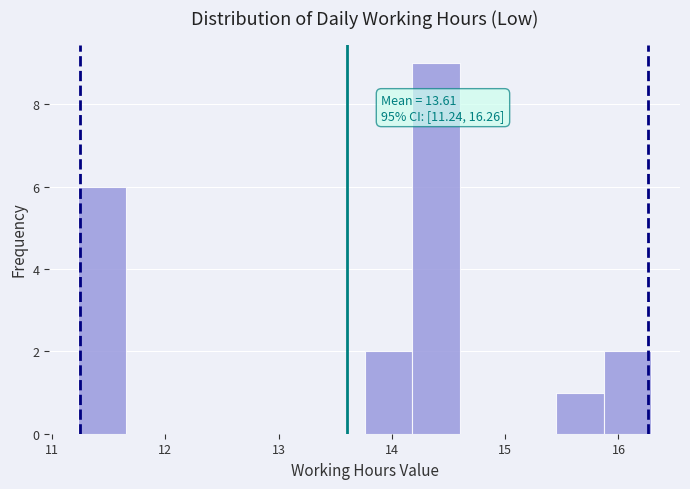

Which range on the x-axis has the tallest bar?

14.2 to 14.6